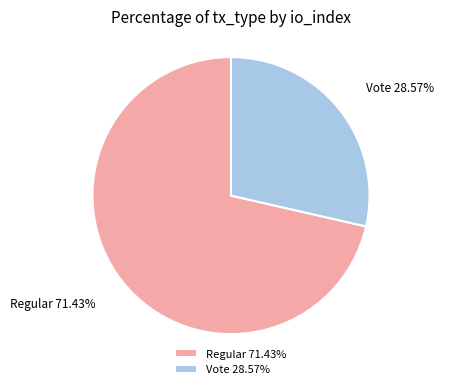

Is the sum of Vote and Regular greater than half?

Yes